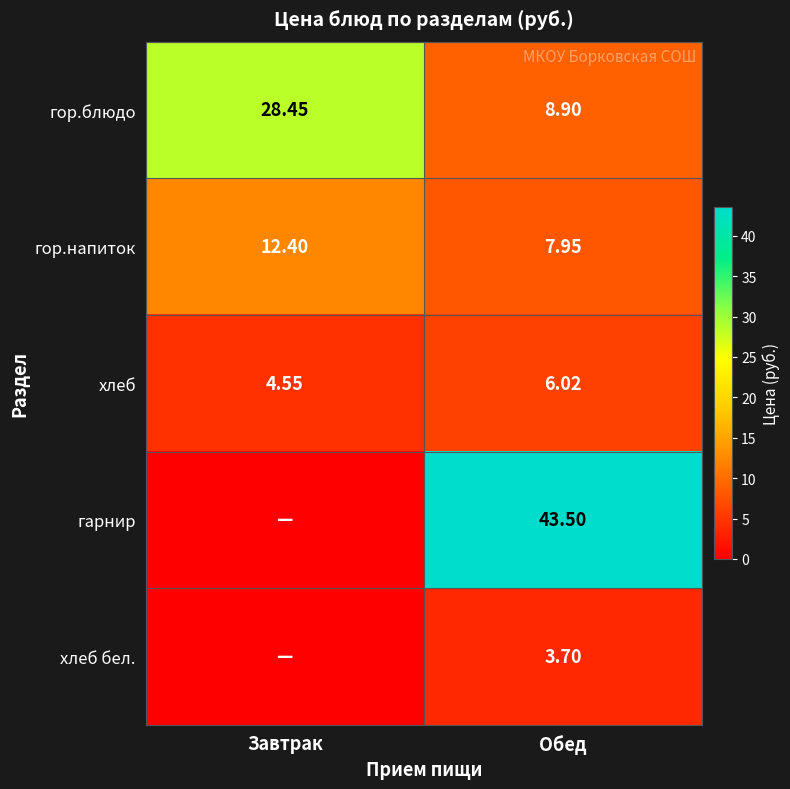

At which label is гор.напиток closest to 10?

Обед